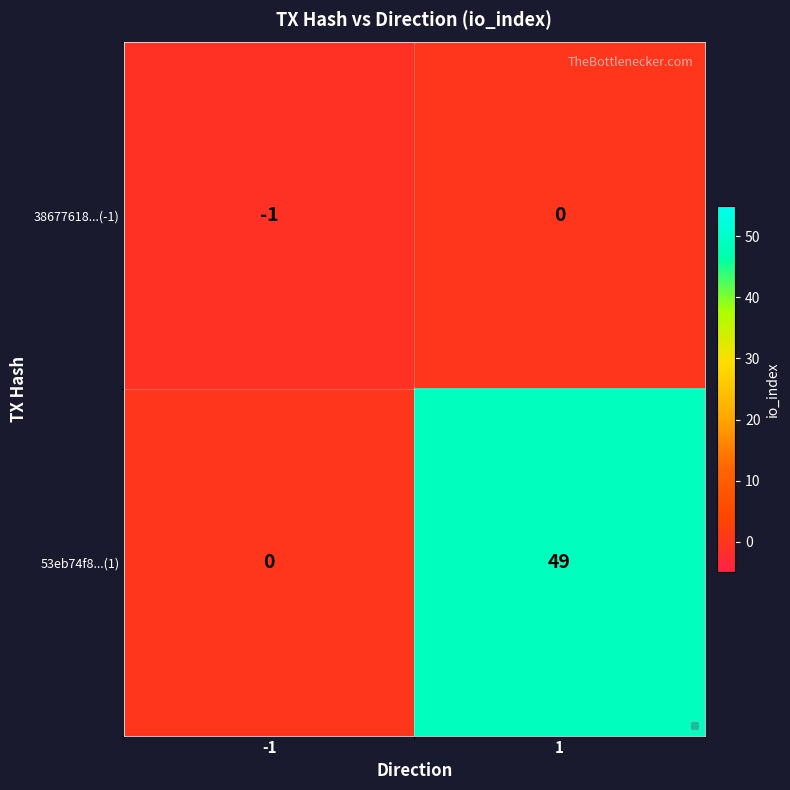

Reading left to right, what are all the values shown in this chart?

38677618...(-1): -1	0
53eb74f8...(1): 0	49